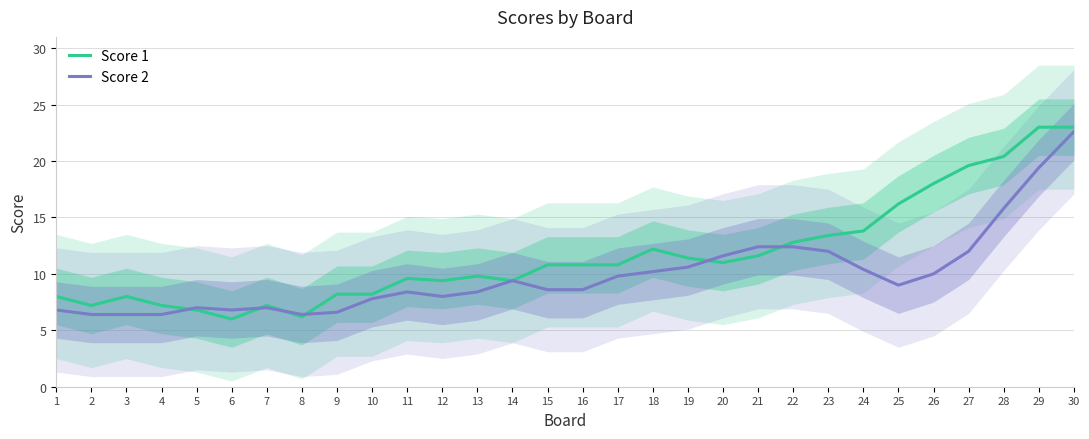

After their last crossing, which series has the higher values: Score 2 or Score 1?

Score 1